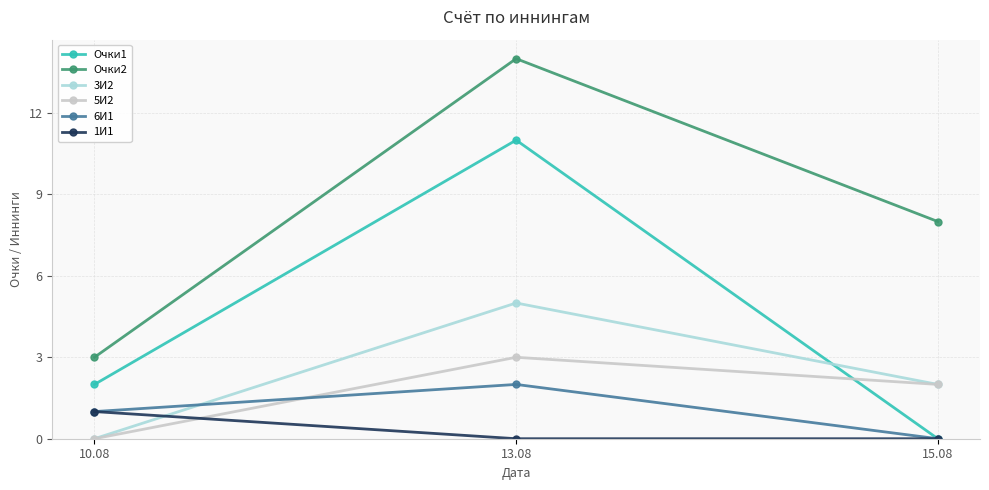

The Очки2 series shows 8 at 15.08. True or false?

True